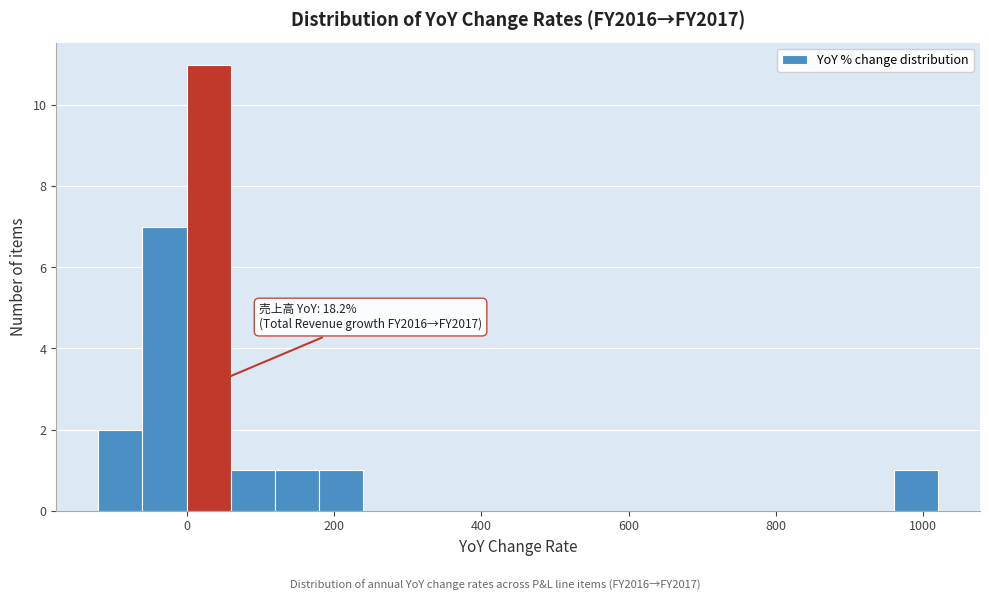

Read against the x-axis, roughly where is the centre of the tallest bar?

40